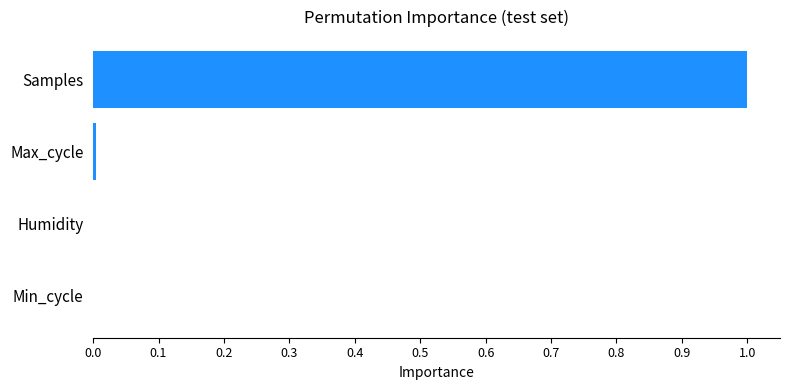

What is the greatest value displayed?

1.0